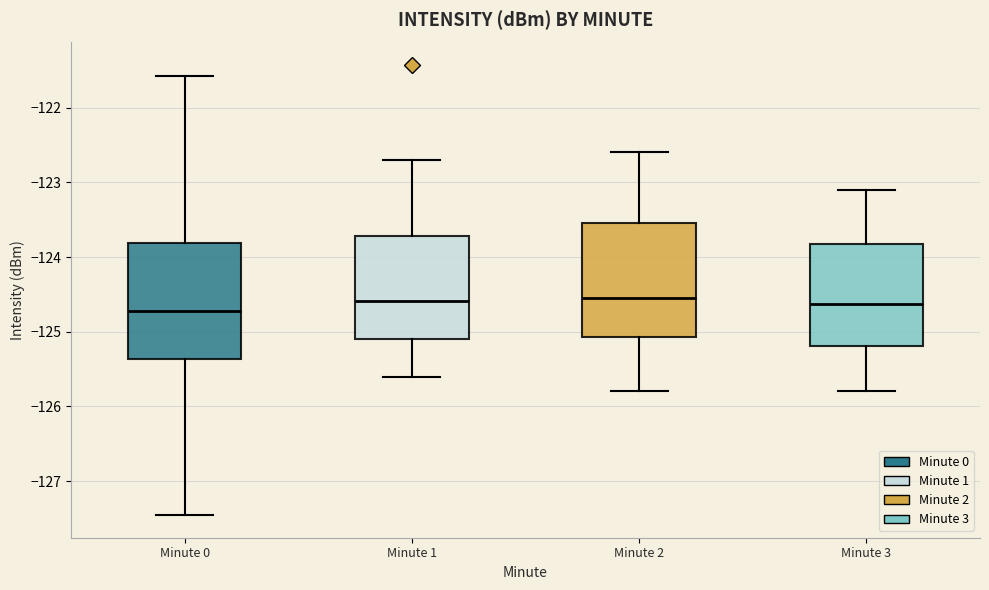

Where does the upper whisker of the box for Minute 2 end on the y-axis? The values are not printed on the chart, so give them approximately, as read against the axis.

-122.6